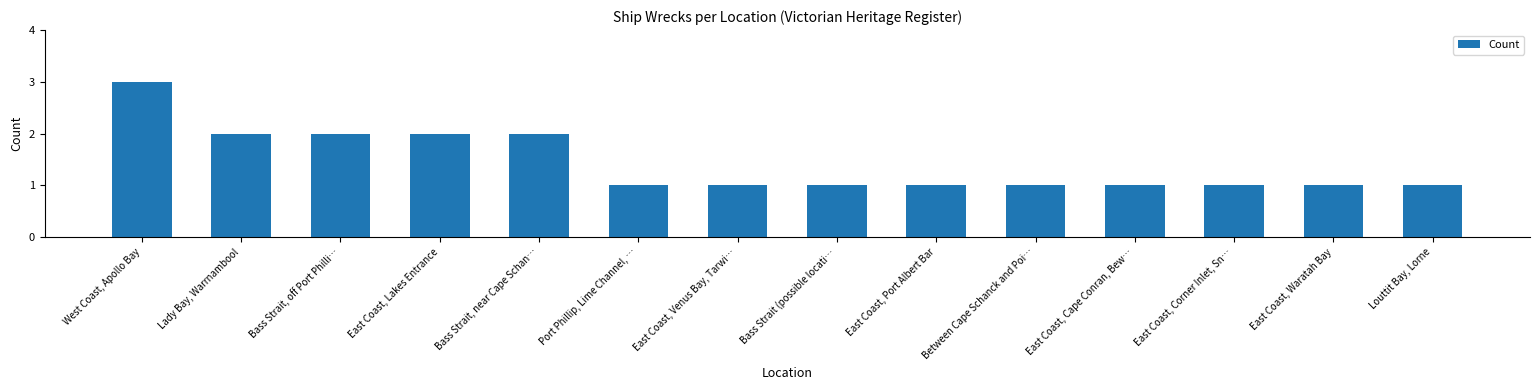

How many bars are there in total?

14